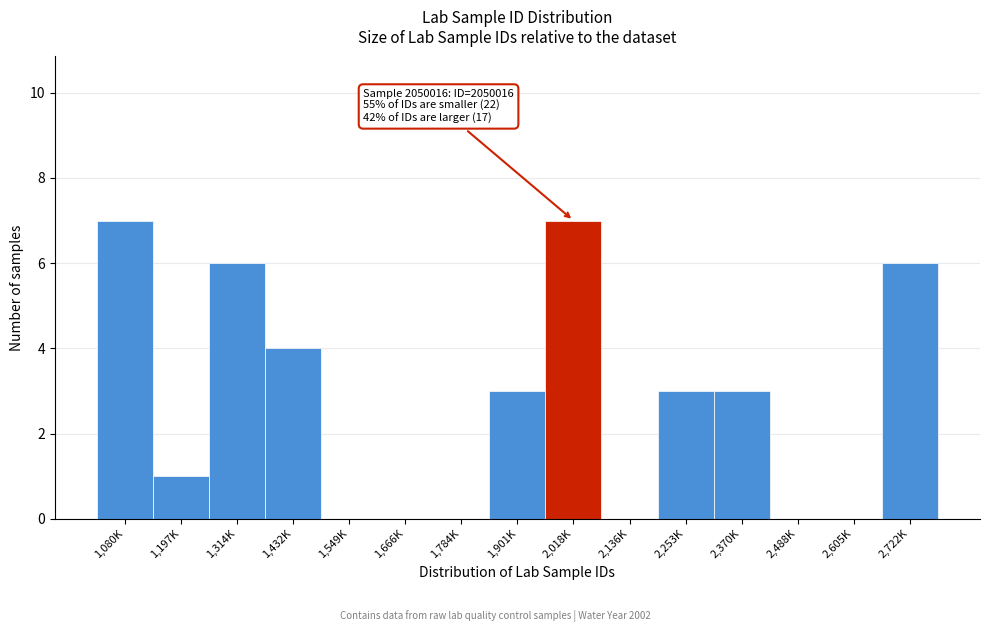

Reading left to right, list all the values displayed in this chart.

1,080K=7	1,197K=1	1,314K=6	1,432K=4	1,549K=0	1,666K=0	1,784K=0	1,901K=3	2,018K=7	2,136K=0	2,253K=3	2,370K=3	2,488K=0	2,605K=0	2,722K=6